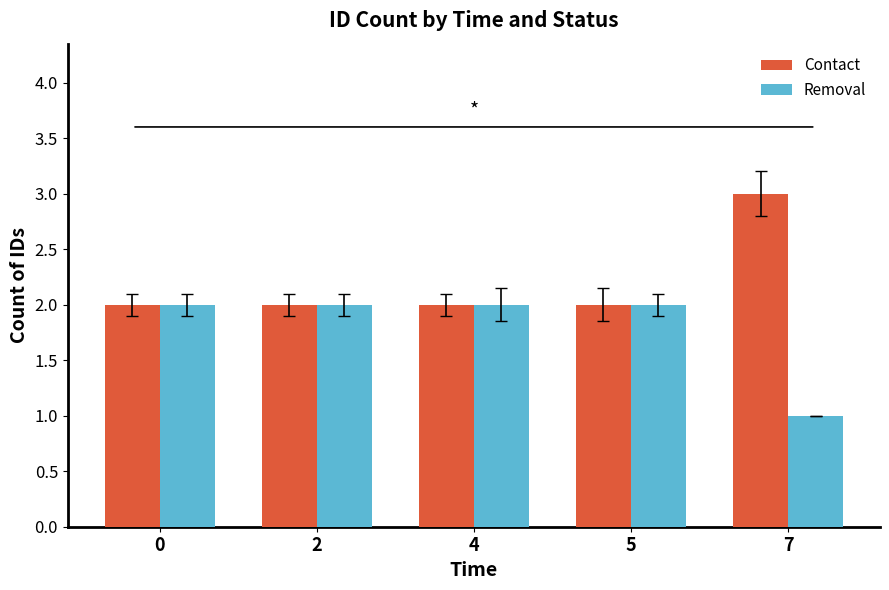

The value of Removal at 7 is 0. True or false?

False